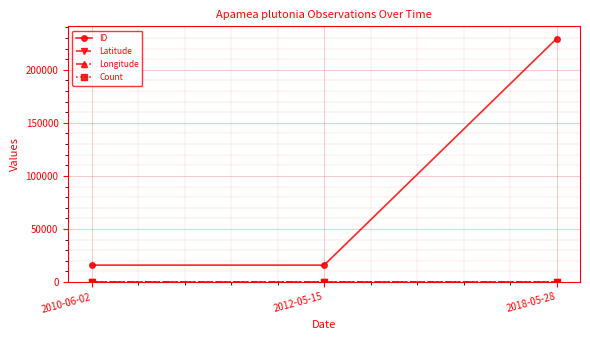

Which series changed the most between 2012-05-15 and 2018-05-28?

ID